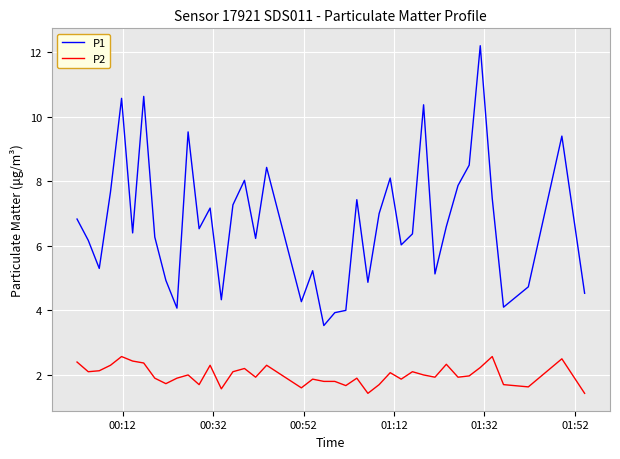

True or false: P2 and P1 cross at least once.

False